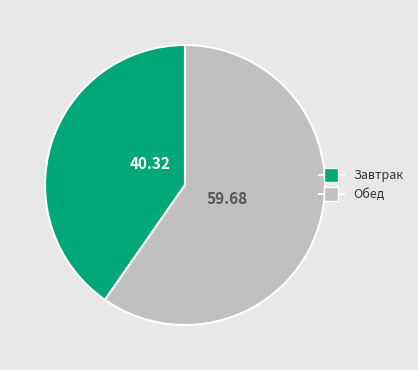

Is there any slice that represents more than half of the pie?

Yes